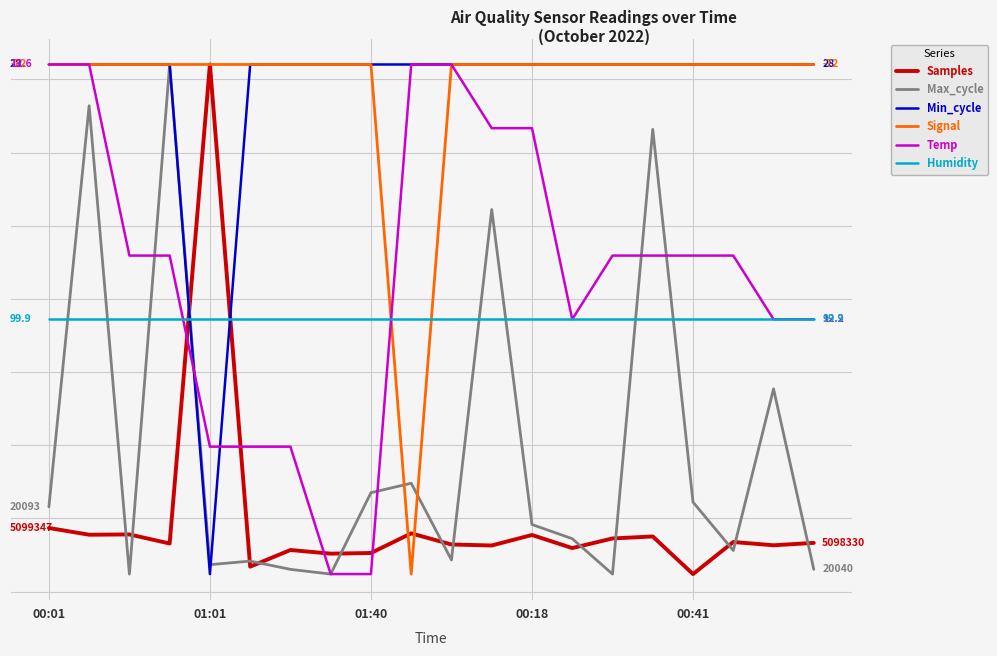

What is the minimum value for Humidity?

99.9